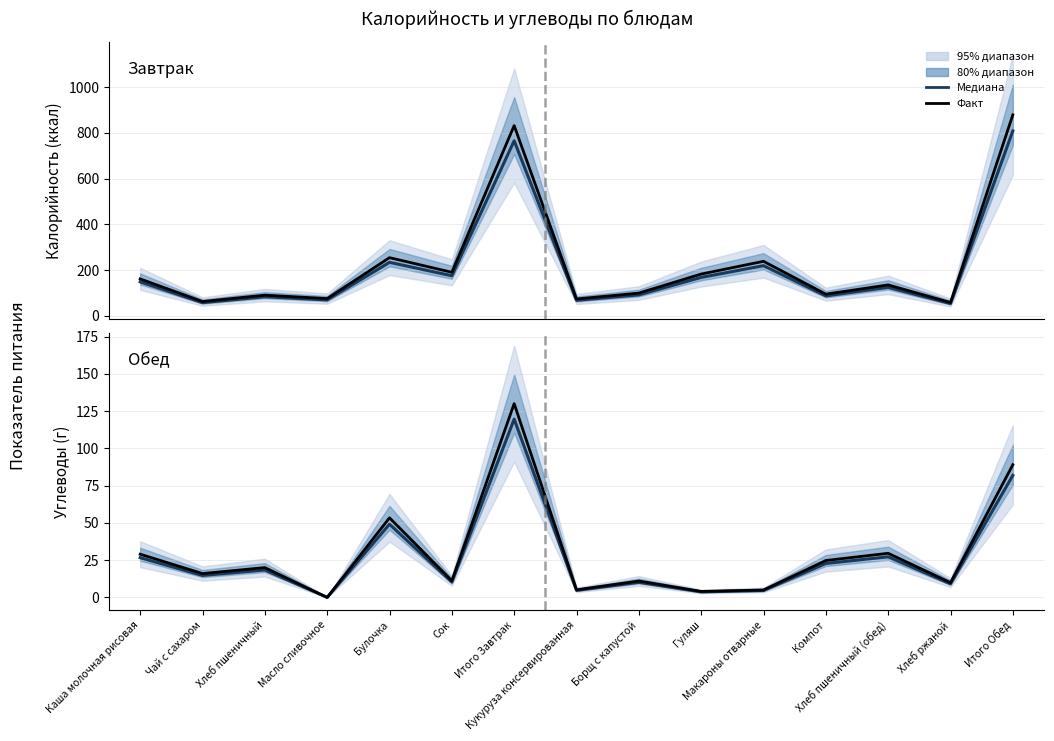

Reading left to right, list all the values displayed in this chart.

Калорийность (медиана): Каша молочная рисовая=148.1	Чай с сахаром=57.0	Хлеб пшеничный=82.8	Масло сливочное=69.0	Булочка=233.7	Сок=174.8	Итого Завтрак=765.4	Кукуруза консервированная=67.3	Борщ с капустой=91.1	Гуляш=167.7	Макароны отварные=219.0	Компот=86.7	Хлеб пшеничный (обед)=124.0	Хлеб ржаной=53.1	Итого Обед=808.7
Калорийность: Каша молочная рисовая=161.0	Чай с сахаром=62.0	Хлеб пшеничный=90.0	Масло сливочное=75.0	Булочка=254.0	Сок=190.0	Итого Завтрак=832.0	Кукуруза консервированная=73.2	Борщ с капустой=99.0	Гуляш=182.2	Макароны отварные=238.0	Компот=94.2	Хлеб пшеничный (обед)=134.8	Хлеб ржаной=57.7	Итого Обед=879.0
Углеводы (медиана): Каша молочная рисовая=26.7	Чай с сахаром=14.7	Хлеб пшеничный=18.4	Масло сливочное=0.0	Булочка=49.1	Сок=10.3	Итого Завтрак=119.6	Кукуруза консервированная=4.7	Борщ с капустой=10.1	Гуляш=3.7	Макароны отварные=4.6	Компот=22.8	Хлеб пшеничный (обед)=27.2	Хлеб ржаной=9.1	Итого Обед=81.9
Углеводы: Каша молочная рисовая=29.0	Чай с сахаром=16.0	Хлеб пшеничный=20.0	Масло сливочное=0.0	Булочка=53.4	Сок=11.2	Итого Завтрак=130.0	Кукуруза консервированная=5.1	Борщ с капустой=11.0	Гуляш=4.0	Макароны отварные=5.0	Компот=24.8	Хлеб пшеничный (обед)=29.6	Хлеб ржаной=9.9	Итого Обед=89.0